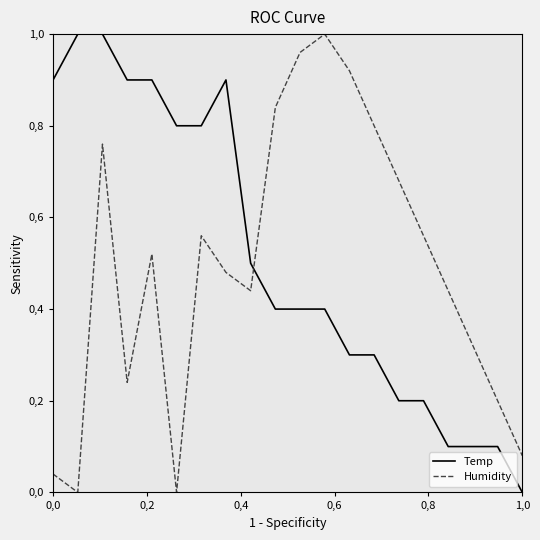

What are all the series names shown in the legend?

Temp, Humidity